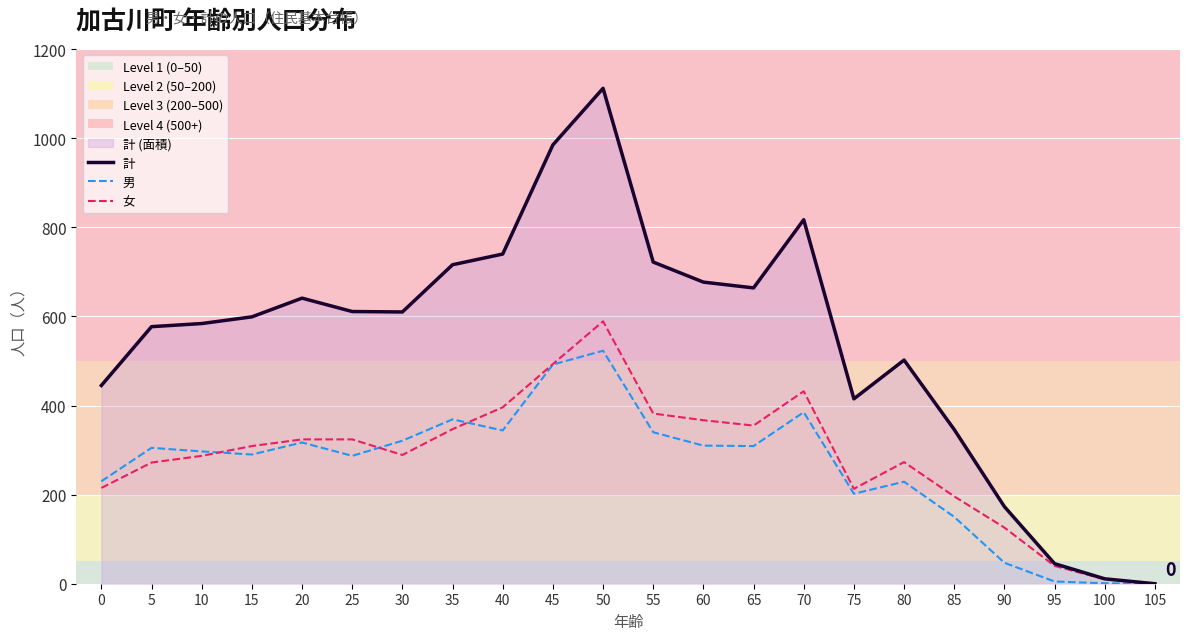

Reading right to left, list all the values displayed in this chart.

計: 105=0	100=11	95=45	90=173	85=346	80=502	75=415	70=817	65=664	60=677	55=722	50=1112	45=985	40=740	35=716	30=610	25=611	20=641	15=599	10=584	5=577	0=445
男: 105=0	100=1	95=5	90=47	85=150	80=229	75=202	70=385	65=309	60=310	55=340	50=523	45=492	40=344	35=369	30=321	25=287	20=317	15=290	10=297	5=305	0=230
女: 105=0	100=10	95=40	90=126	85=196	80=273	75=213	70=432	65=355	60=367	55=382	50=589	45=493	40=396	35=347	30=289	25=324	20=324	15=309	10=287	5=272	0=215